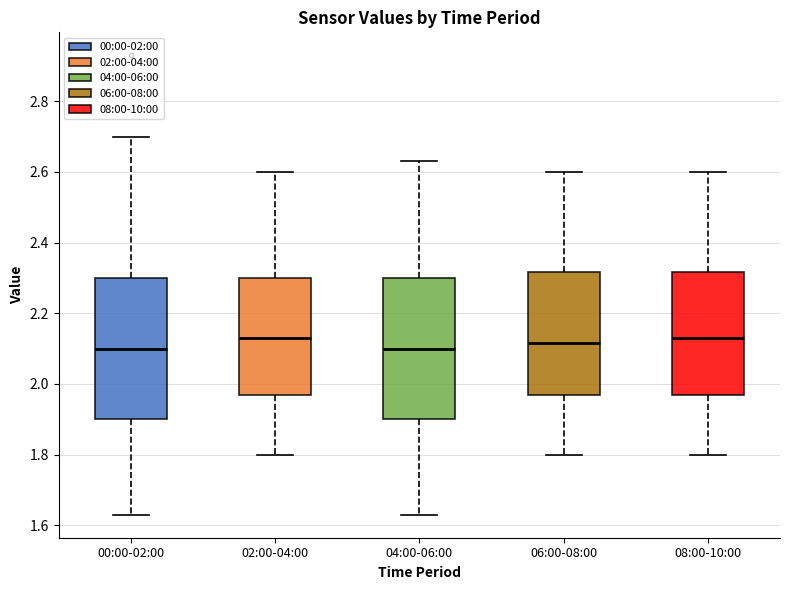

Reading left to right, transcribe this box plot: for each box, give where its median line is, the range the box spans, and where its two whiskers end, as read against the y-axis. The values are not printed on the chart, so give them approximately, as read against the axis.

00:00-02:00: median 2.10, box 1.90 to 2.30, whiskers 1.64 to 2.70
02:00-04:00: median 2.14, box 1.98 to 2.30, whiskers 1.80 to 2.60
04:00-06:00: median 2.10, box 1.90 to 2.30, whiskers 1.64 to 2.64
06:00-08:00: median 2.12, box 1.98 to 2.32, whiskers 1.80 to 2.60
08:00-10:00: median 2.14, box 1.98 to 2.32, whiskers 1.80 to 2.60